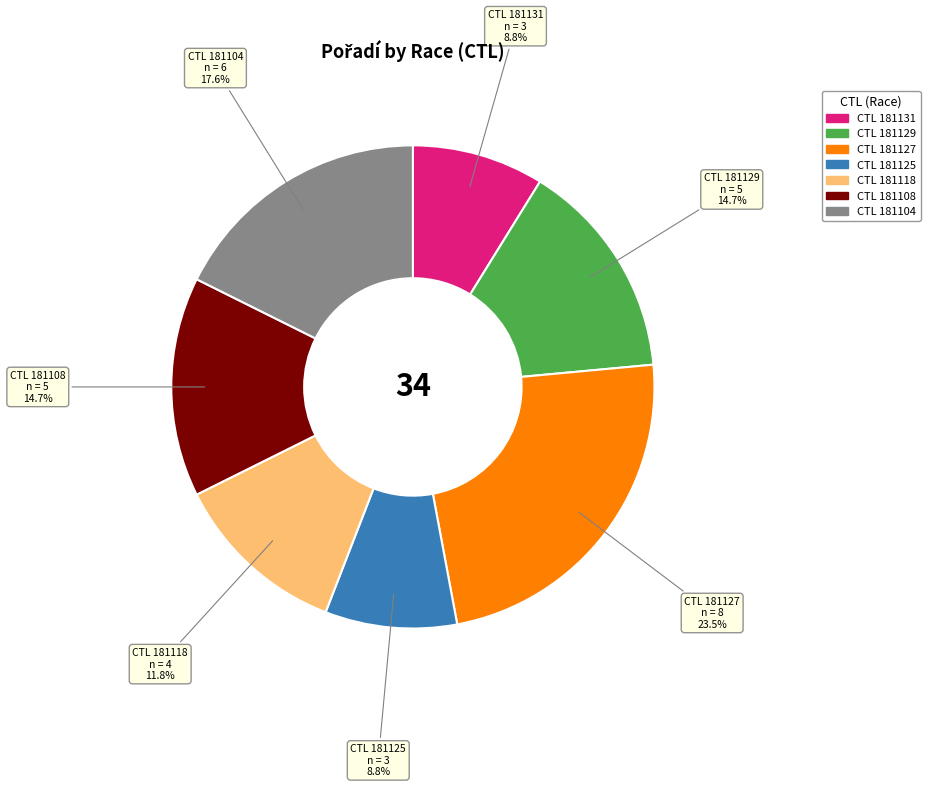

Is there a majority slice in this chart?

No